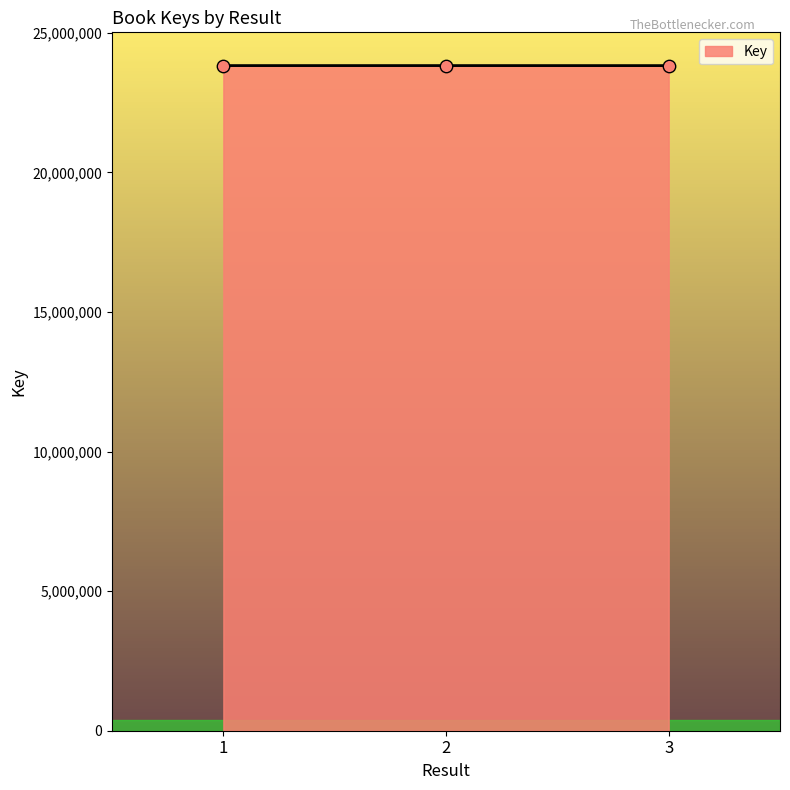

What is the ratio of the value at 2 to the value at 1?

1.0